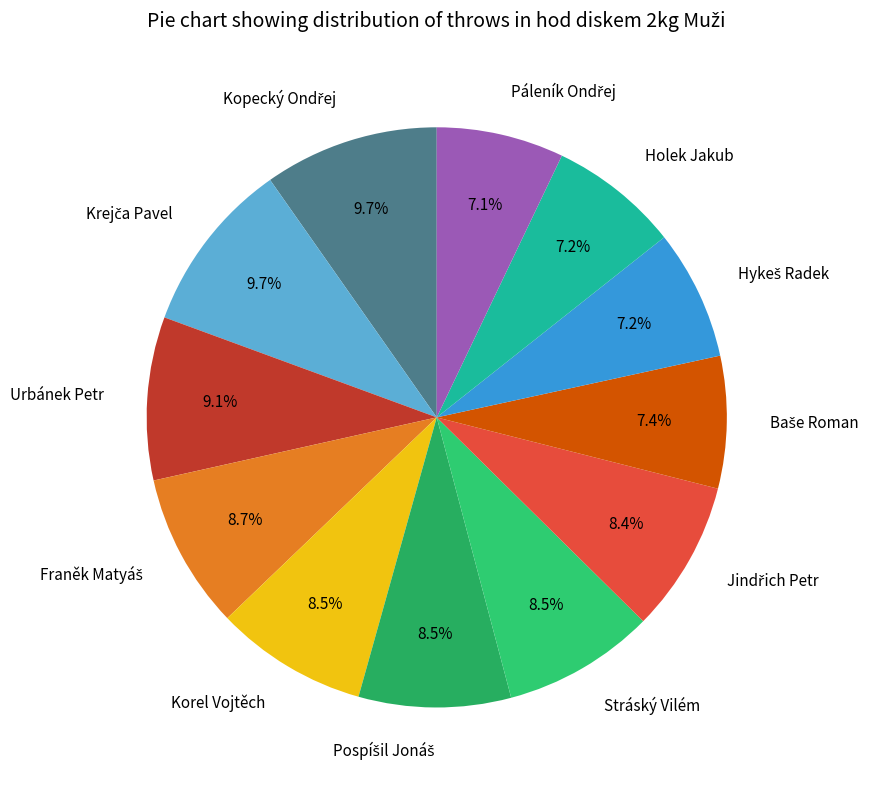

Is Korel Vojtěch the majority of the pie?

No